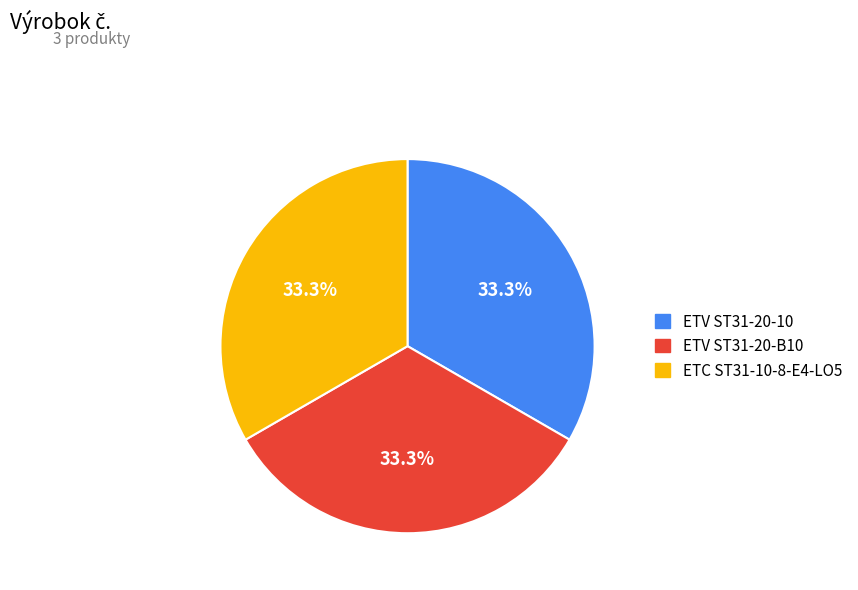

To the nearest percent, what portion does ETV ST31-20-10 represent?

33%